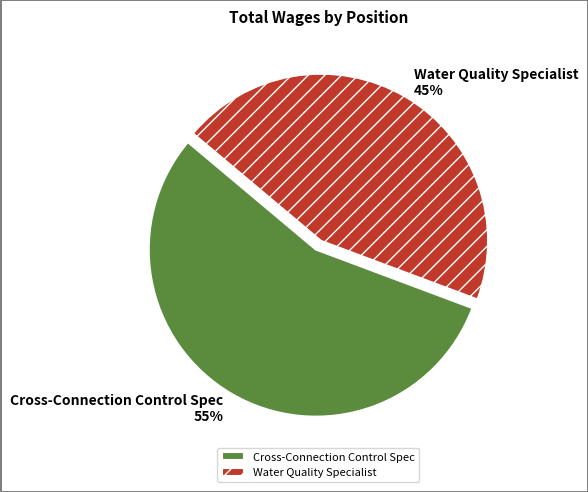

Which category has the smallest portion of the pie?

Water Quality Specialist